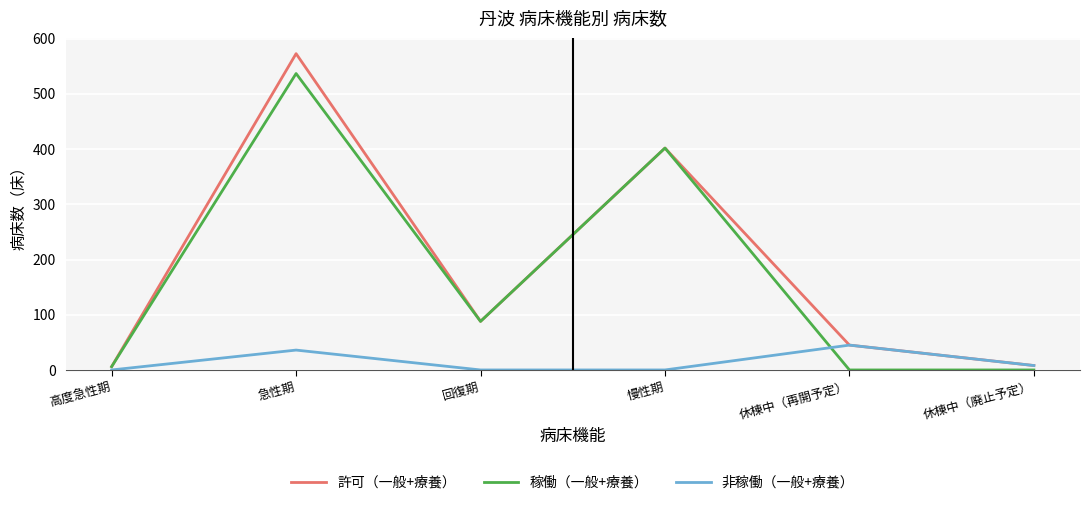

How many lines are shown in the chart?

3